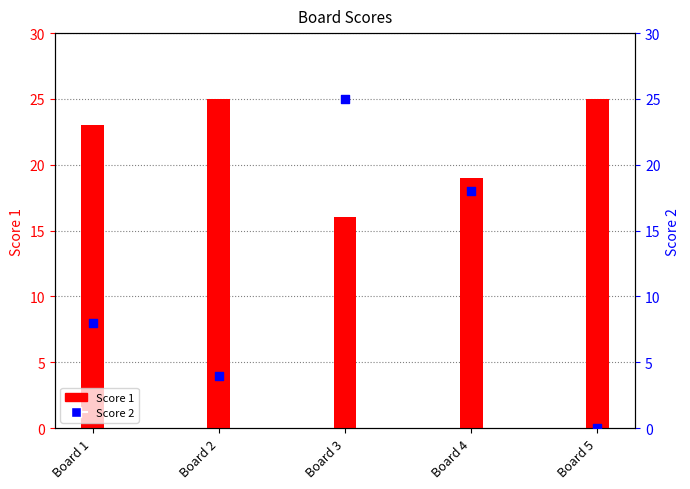

Which series contains the lowest Y value?

Score 2